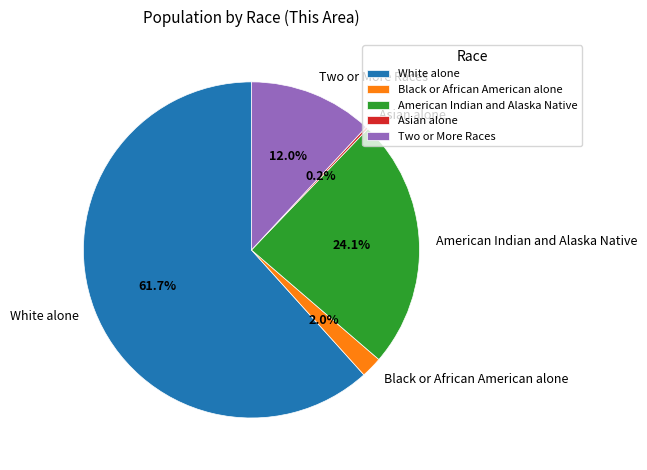

Which category accounts for the majority?

White alone